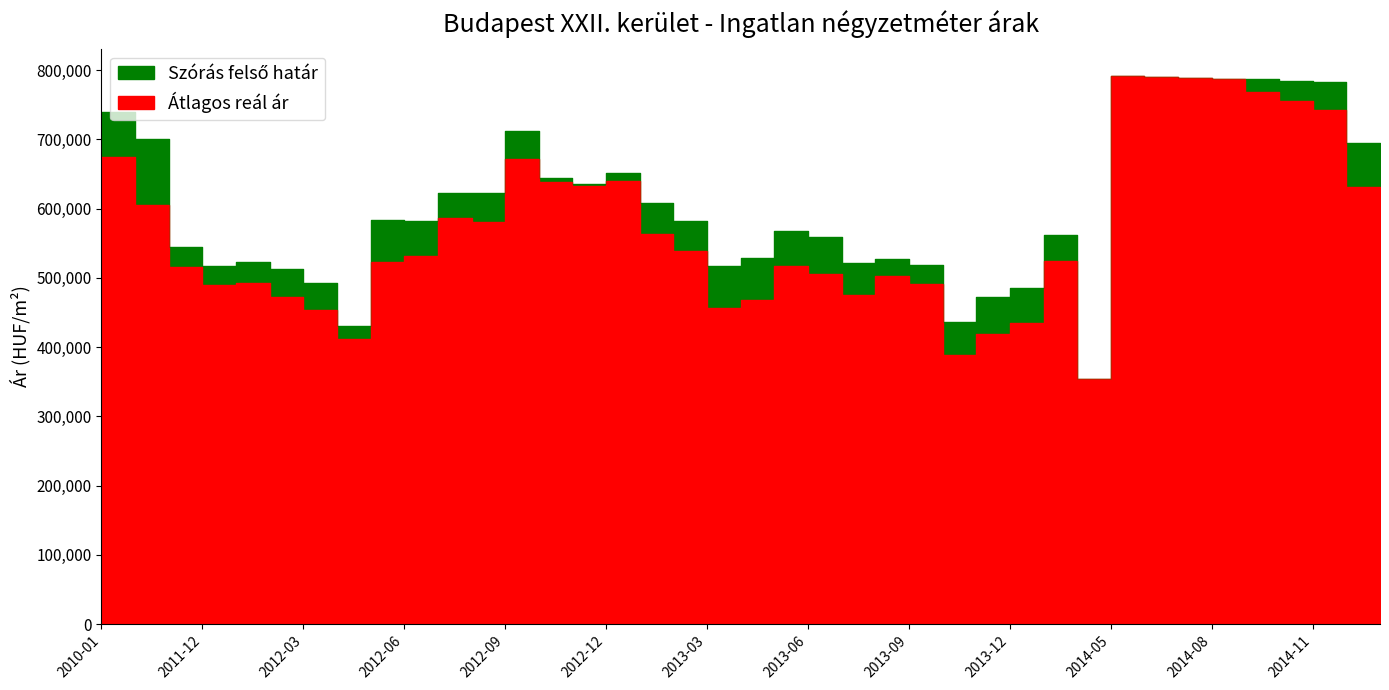

Rank the series by their maximum value, from lowest to highest.

Szórás felső határ, Átlagos reál ár